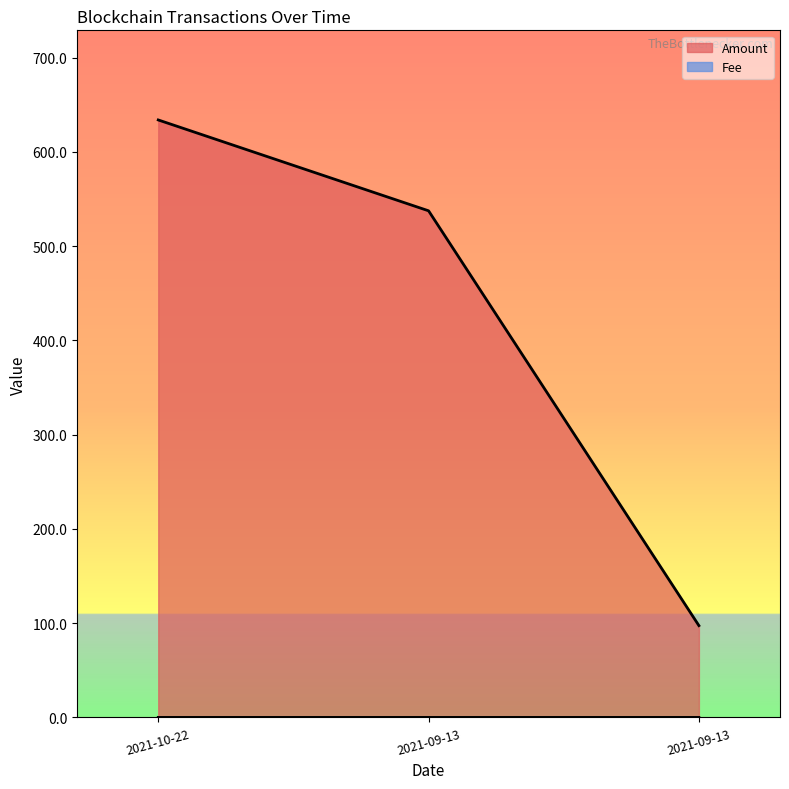

Reading left to right, extract all data points from this chart.

Amount: 634.0	537.6	97.4
Fee: 0.0	0.0	0.0